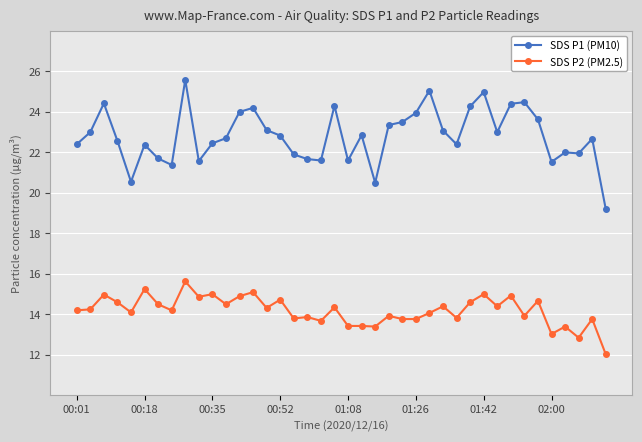

What is the difference between the maximum and minimum values in the SDS P2 (PM2.5) series?

3.6